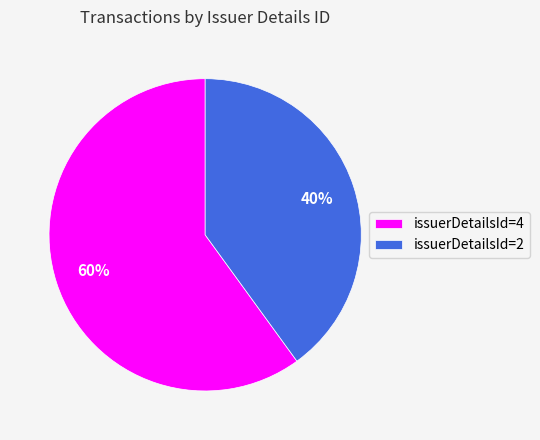

Combined, do issuerDetailsId=2 and issuerDetailsId=4 account for over 50%?

Yes